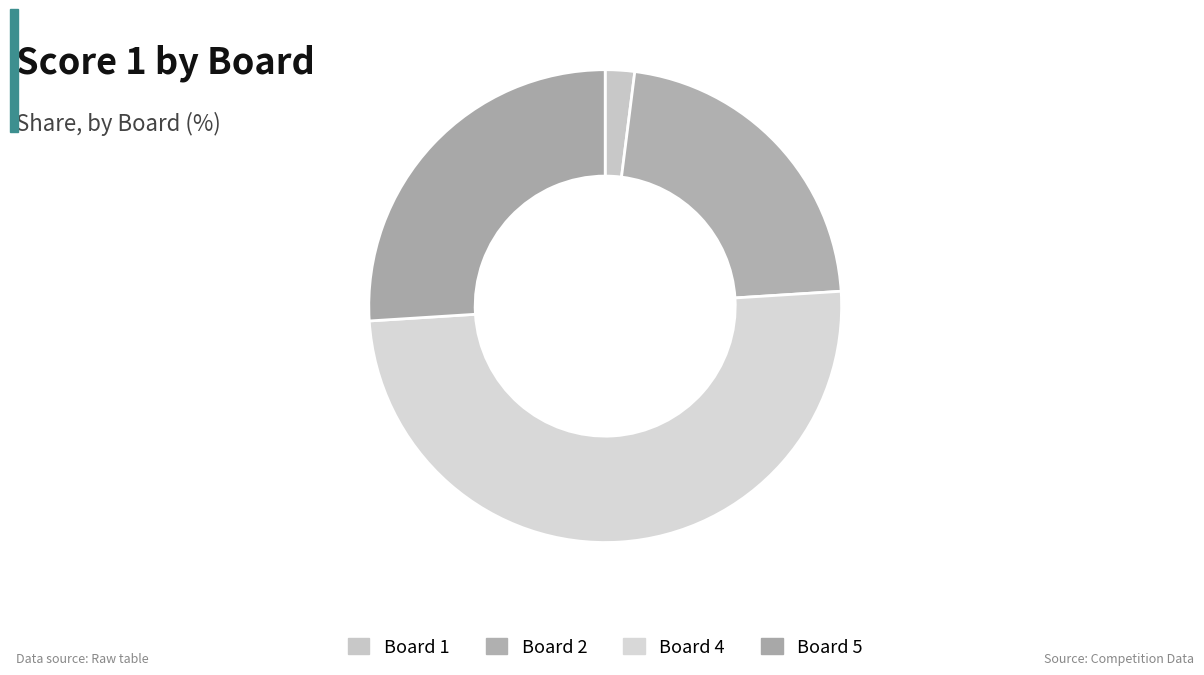

Is it true that Board 1 is 2% of the pie?

True